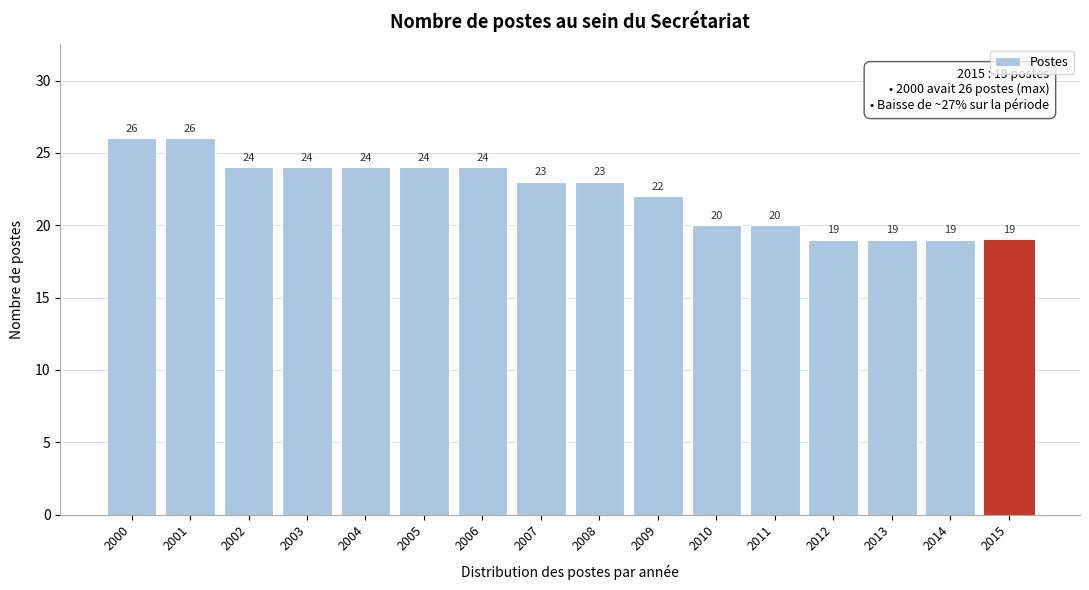

Reading right to left, list all the values displayed in this chart.

19	19	19	19	20	20	22	23	23	24	24	24	24	24	26	26